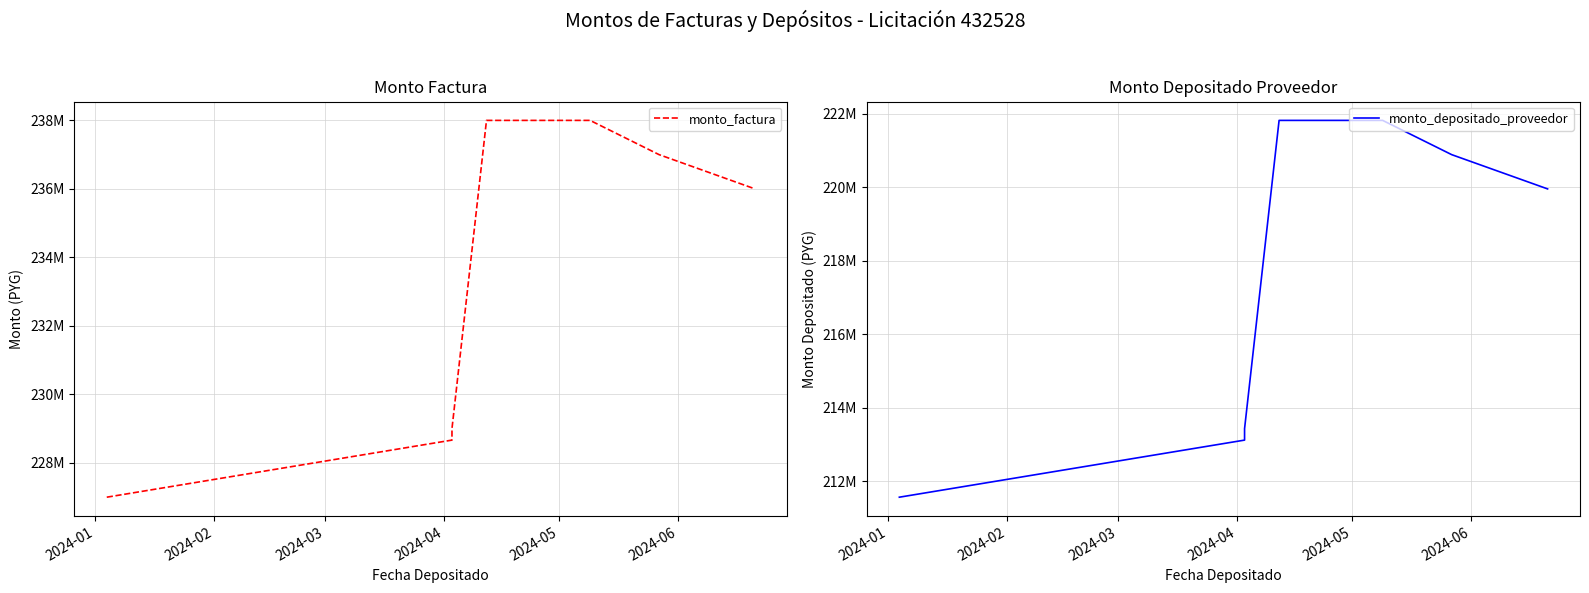

What value does the monto_factura series have at 2024-01, to the nearest 100?

227000000